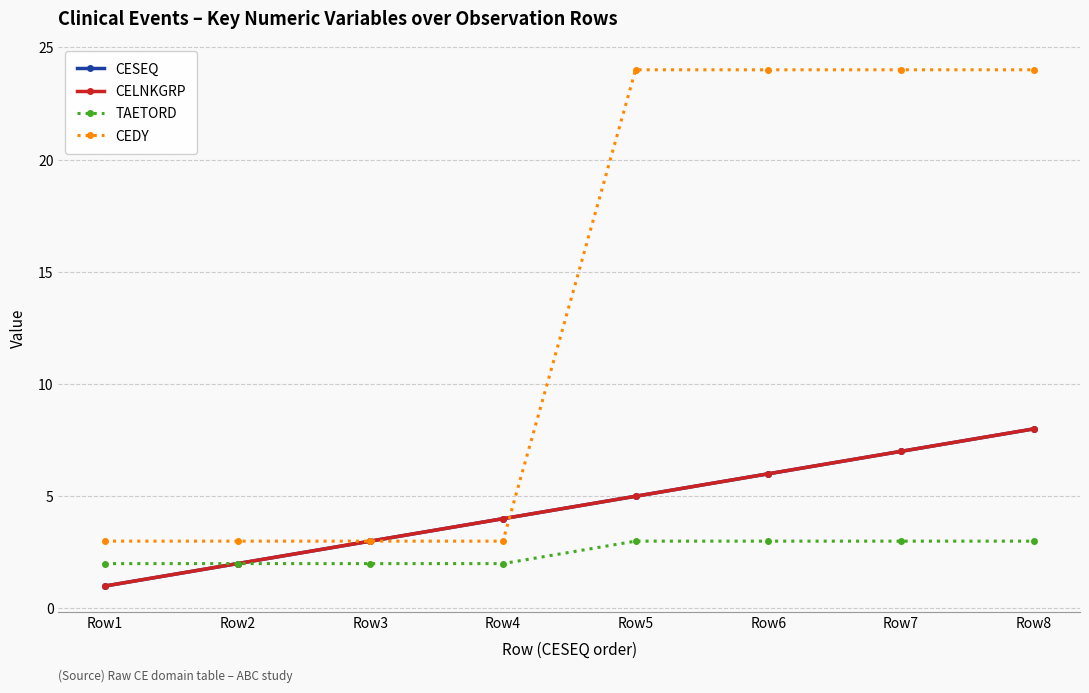

Reading left to right, transcribe all the data shown in this chart.

CESEQ: 1	2	3	4	5	6	7	8
CELNKGRP: 1	2	3	4	5	6	7	8
TAETORD: 2	2	2	2	3	3	3	3
CEDY: 3	3	3	3	24	24	24	24